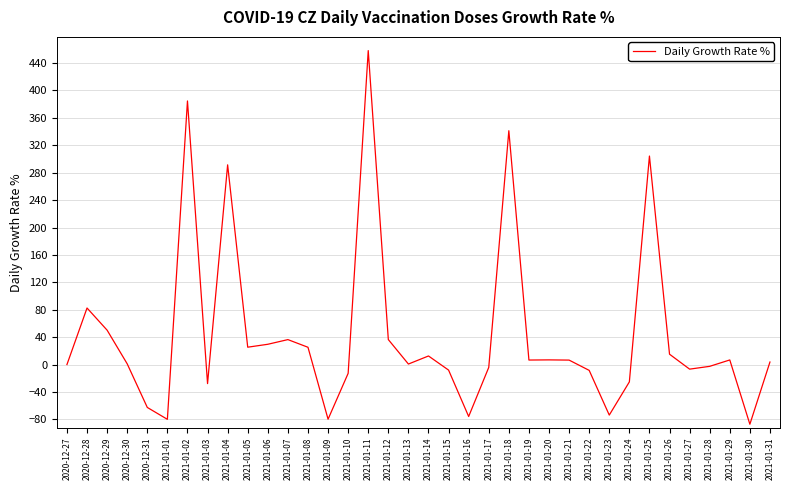

What is the change in value from 2021-01-16 to 2021-01-26?

+90.9